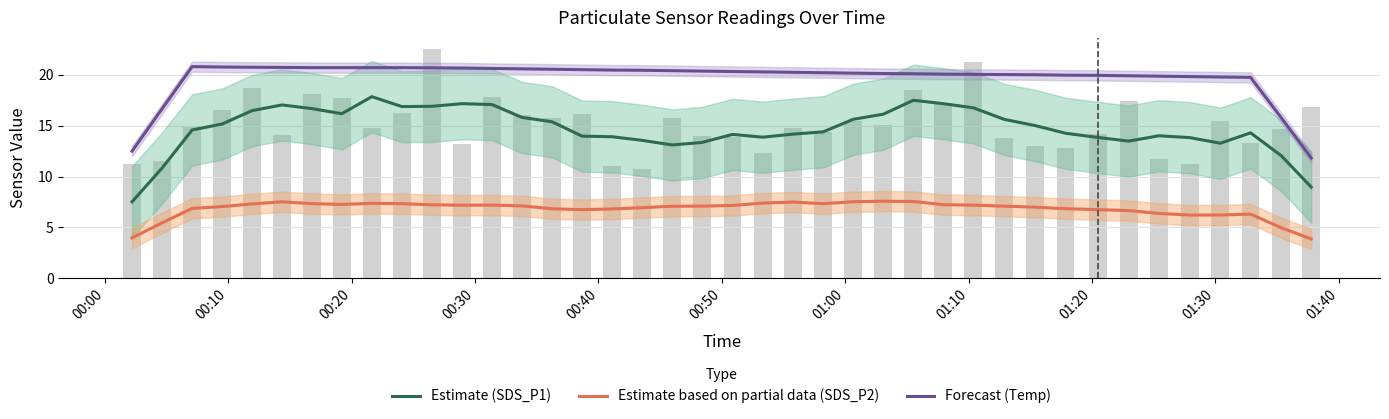

What is the average value of the Temp (Forecast) series?

19.7